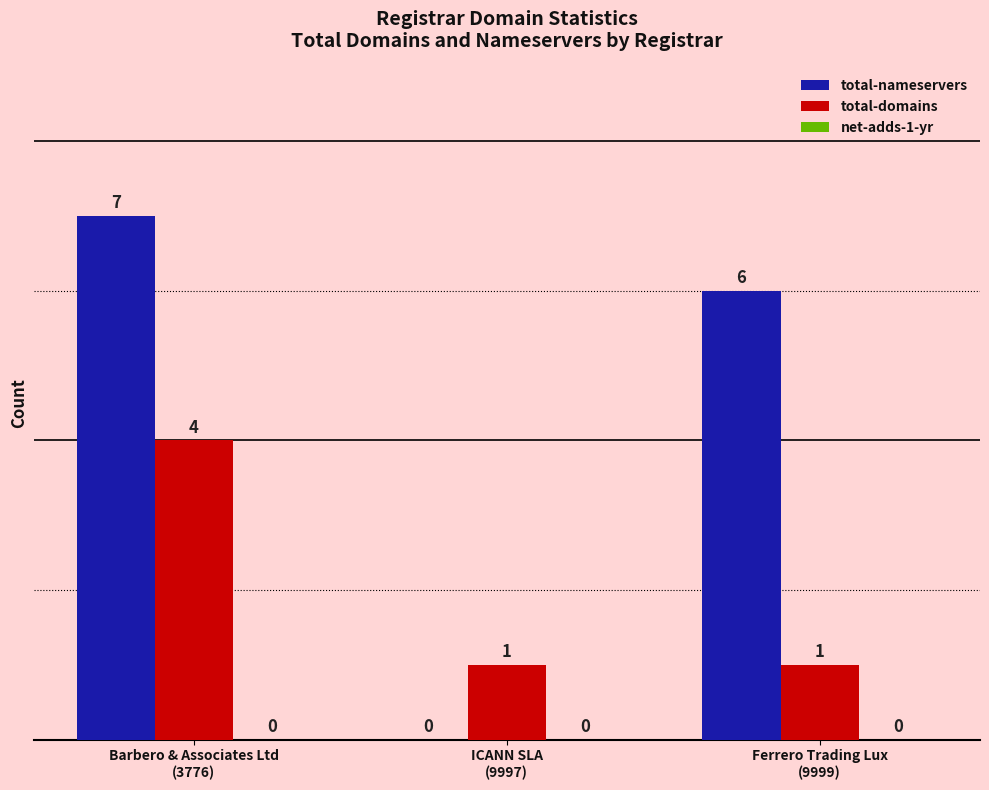

What is the sum of all total-domains values?

6